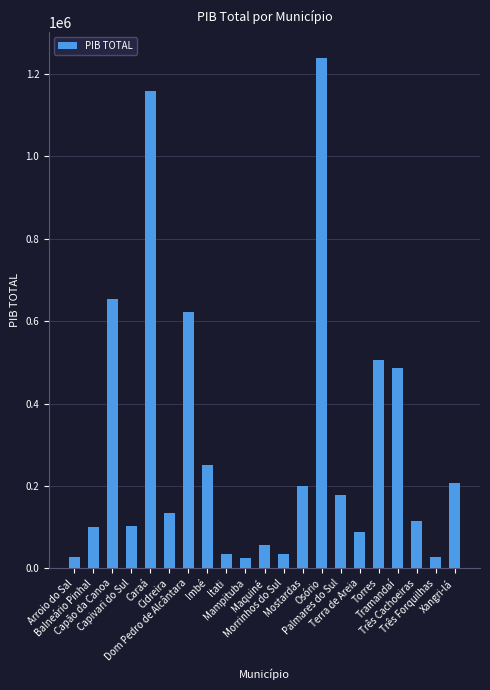

Which has a higher value, Tramandaí or Terra de Areia?

Tramandaí